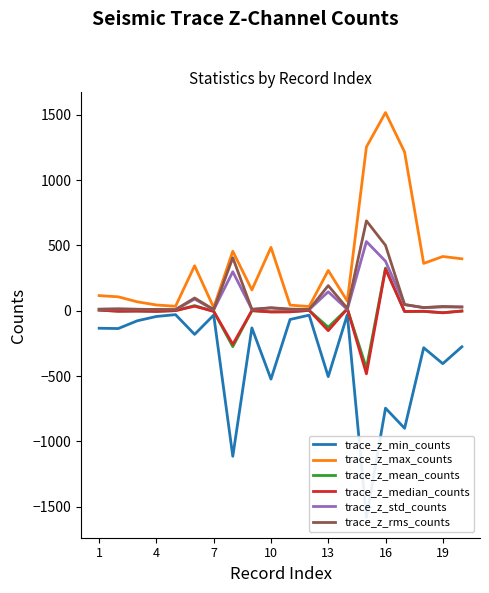

Is it true that trace_z_max_counts equals 716.5 at 7?

False